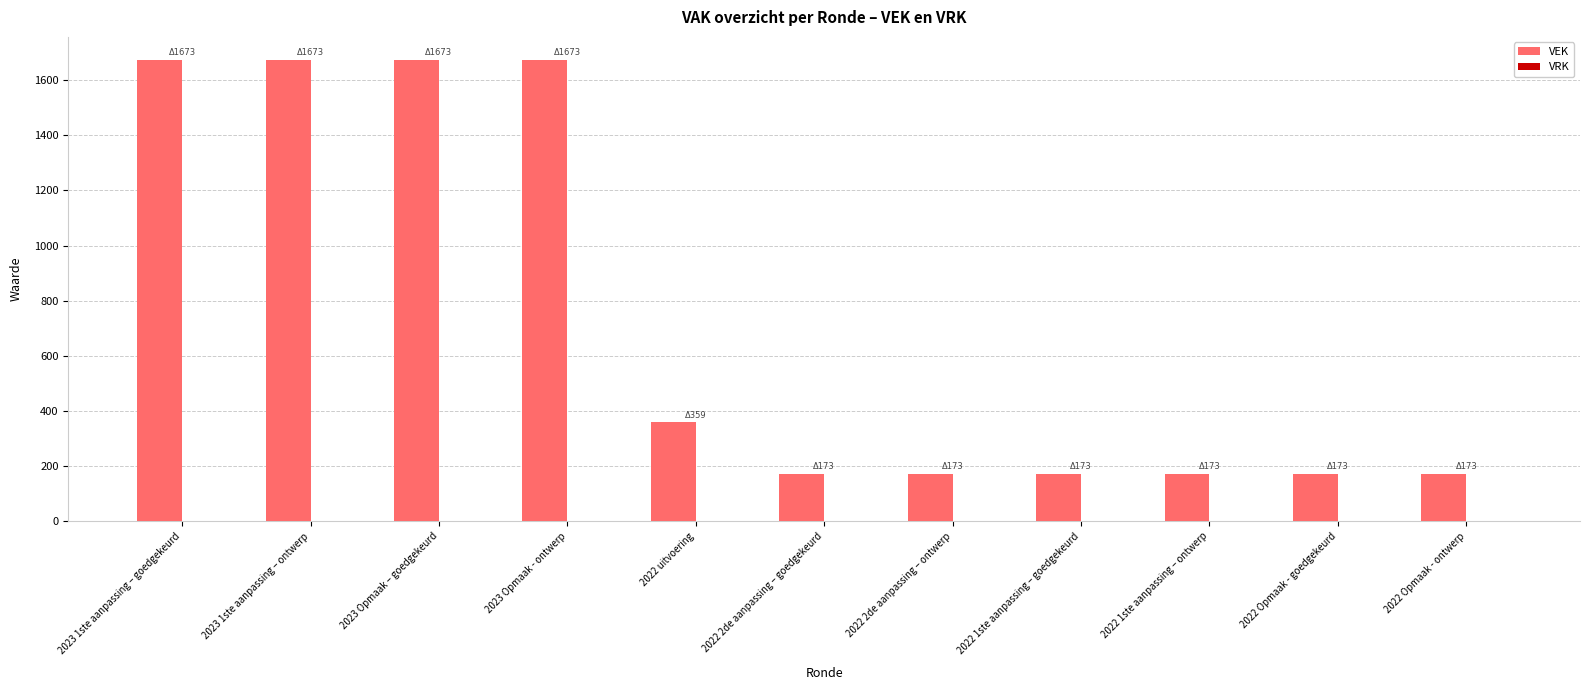

What is the value of the 9th bar from the left?

173